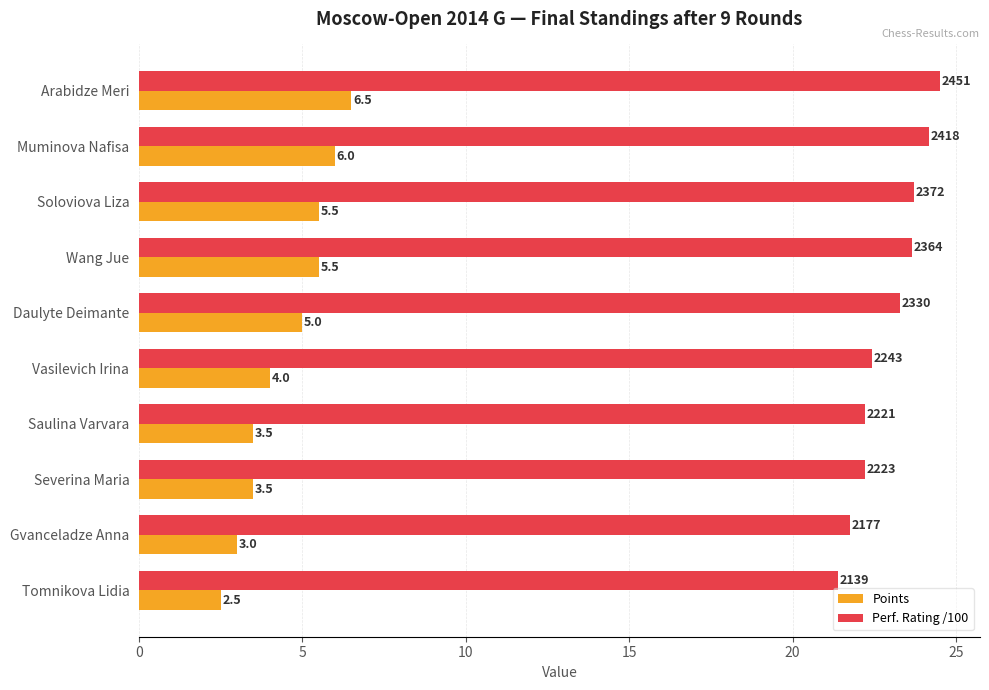

Rank the series by their maximum value, from lowest to highest.

Points, Perf. Rating /100